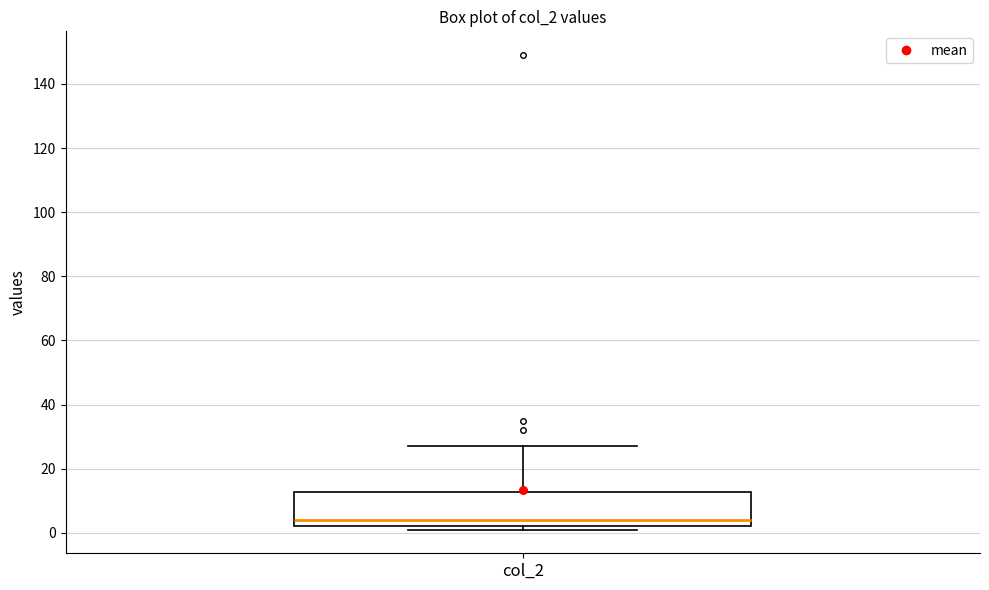

Where does the upper whisker of the box for col_2 end on the y-axis? The values are not printed on the chart, so give them approximately, as read against the axis.

28